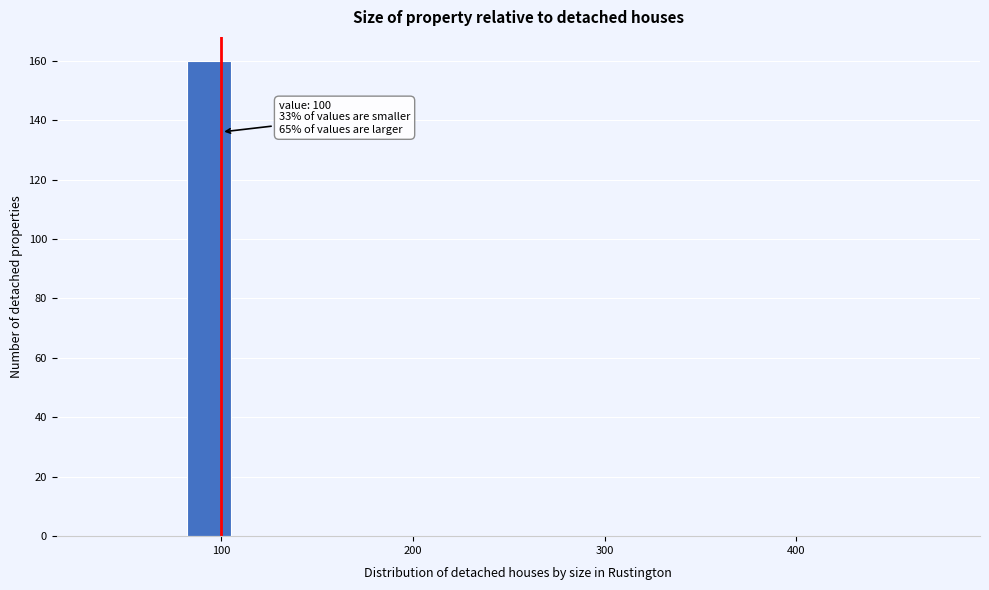

Read against the x-axis, roughly where is the centre of the tallest bar?

90